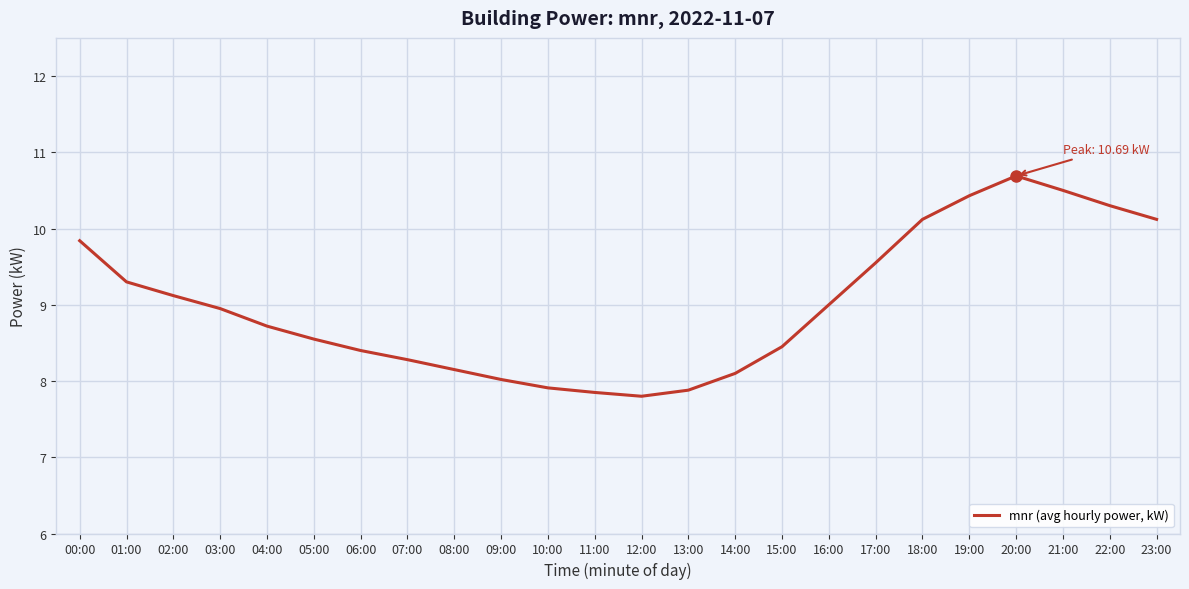

What is the ratio of the value at 21:00 to the value at 18:00?

1.0